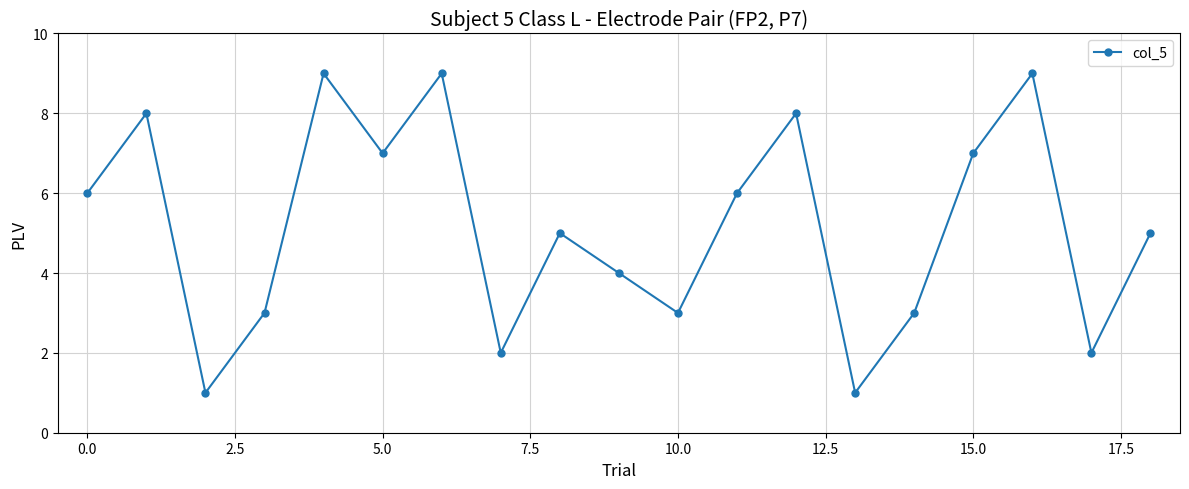

What is the average value?

5